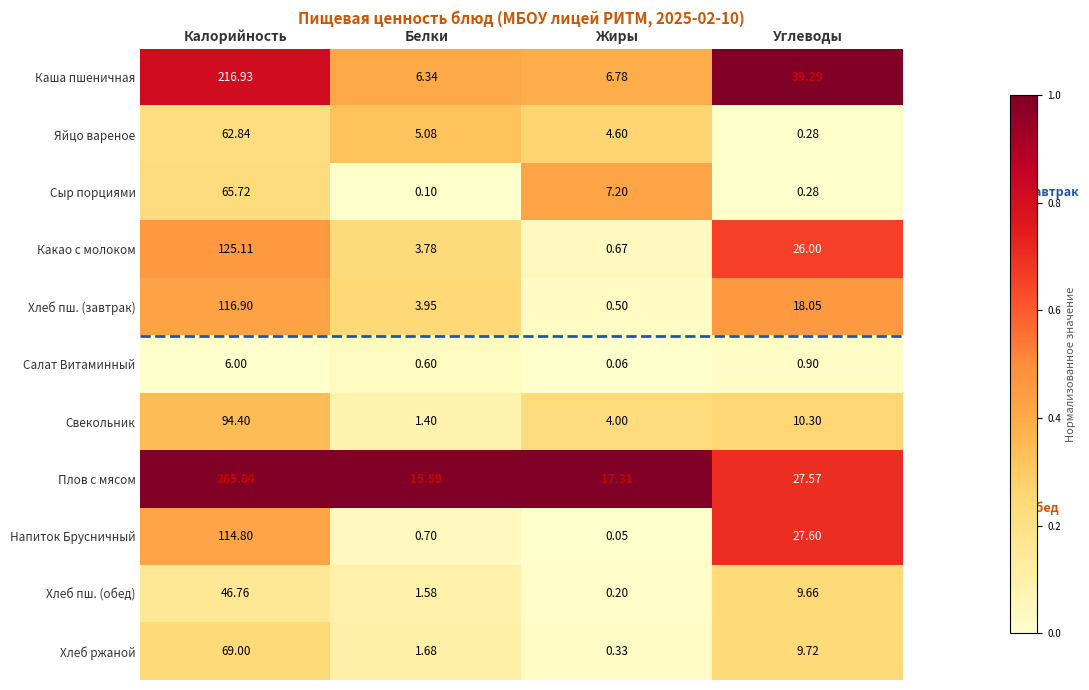

Is the value of Какао с молоком at Жиры greater than the value of Хлеб пш. (обед) at Углеводы?

No